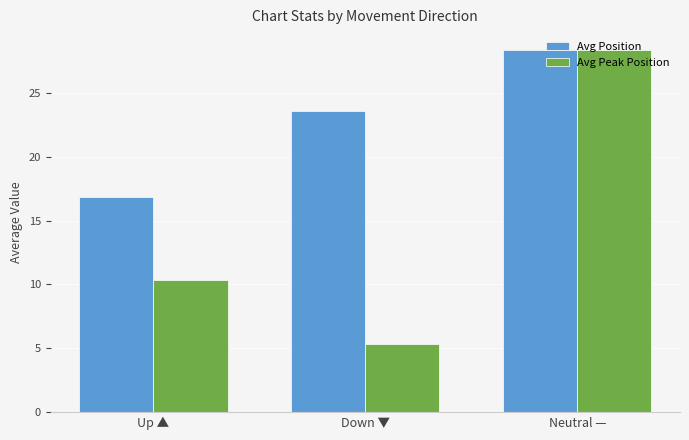

What position from the right is Up ▲?

3